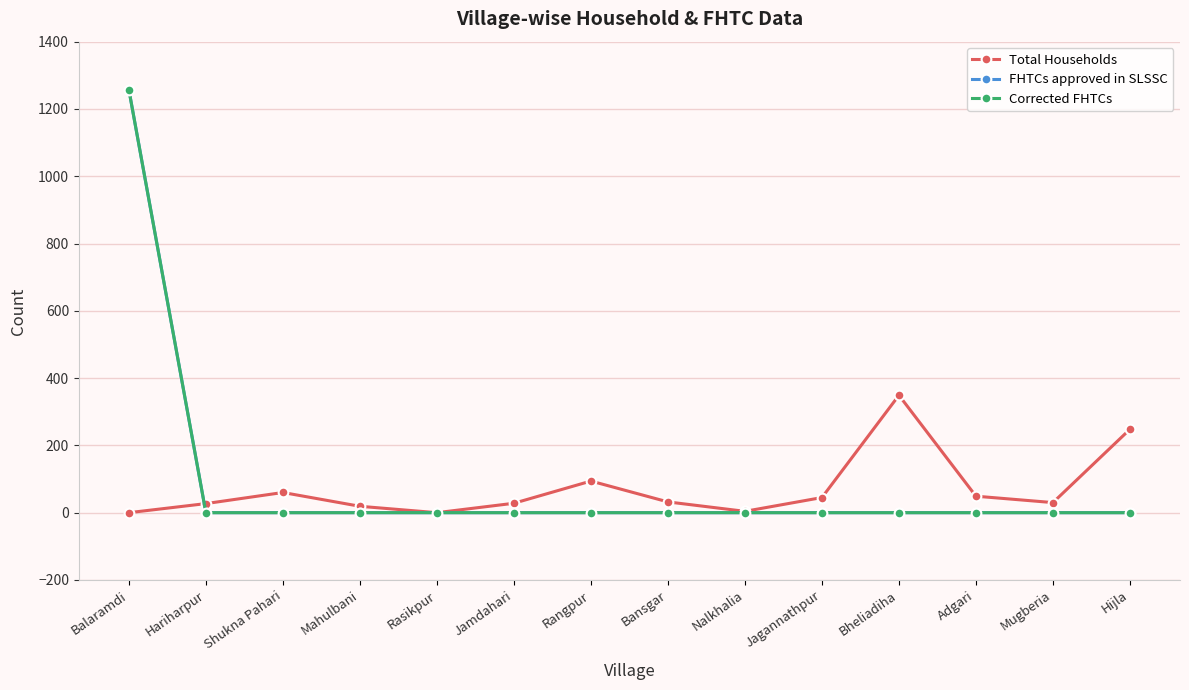

The Total Households series shows 132 at Rangpur. True or false?

False